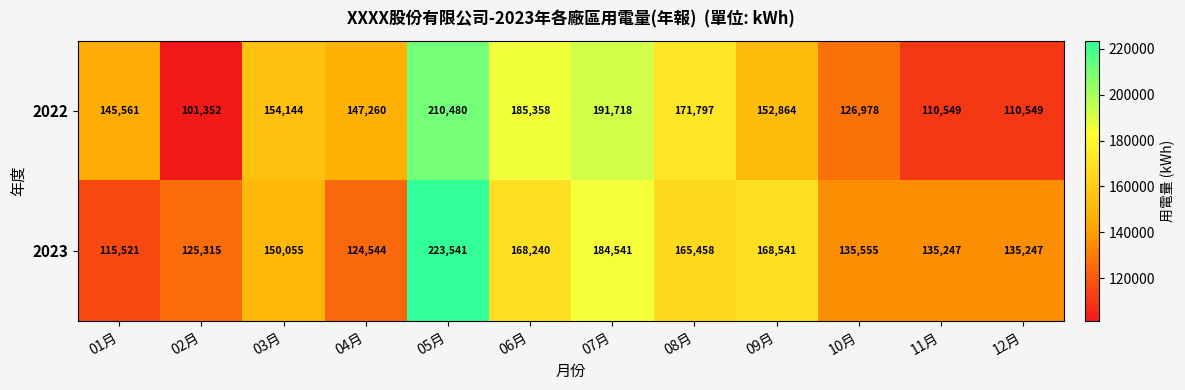

At how many categories does at least one series exceed 200948?

1